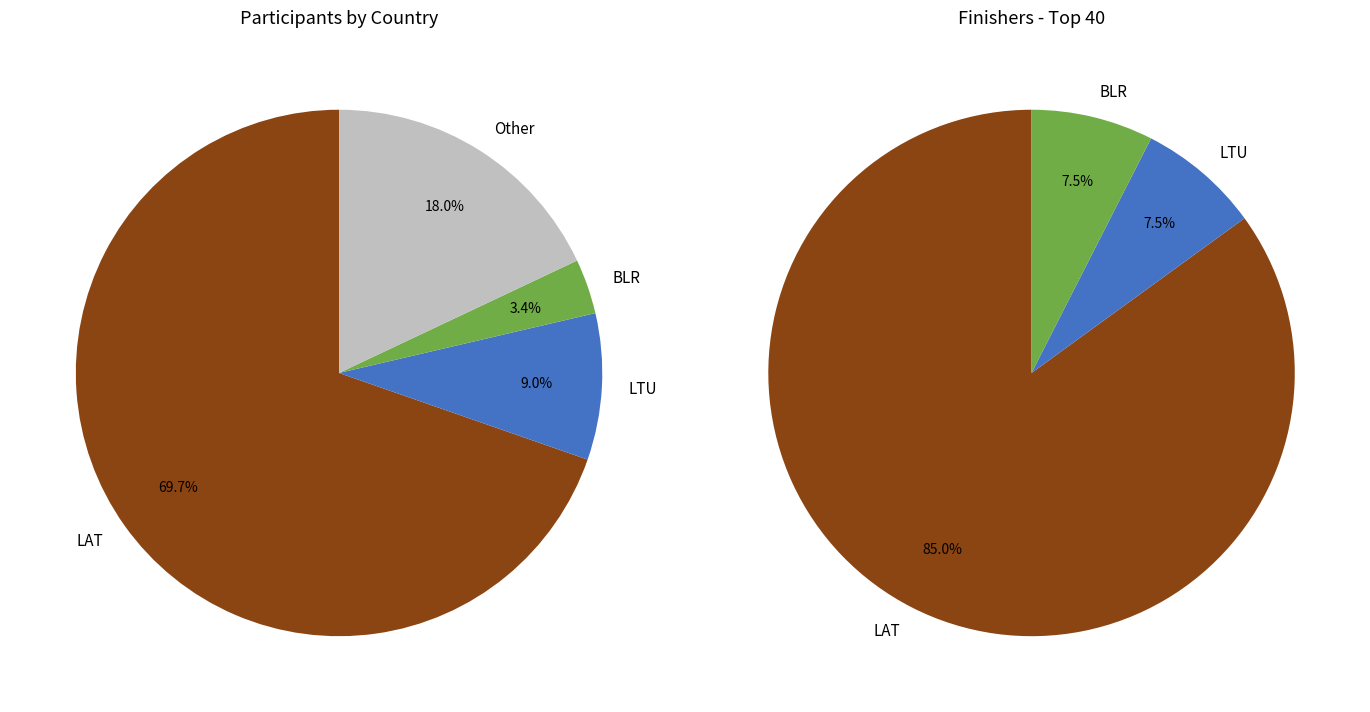

To the nearest percent, what is the difference between the BLR and LAT slice percentages?

66%